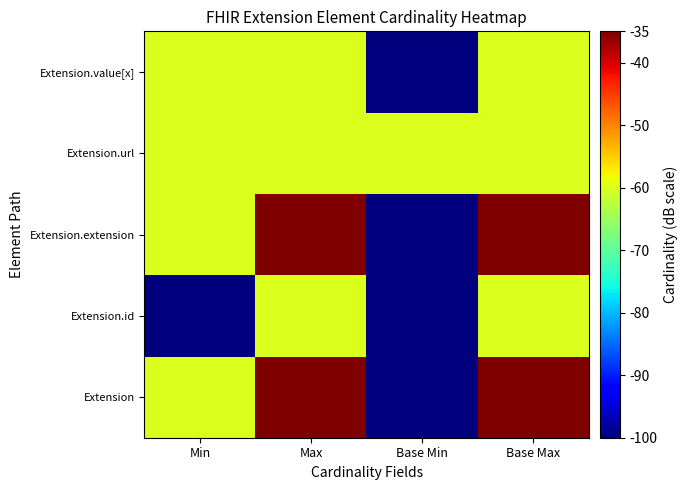

What is the spread (max minus min) of values at Base Min?

40